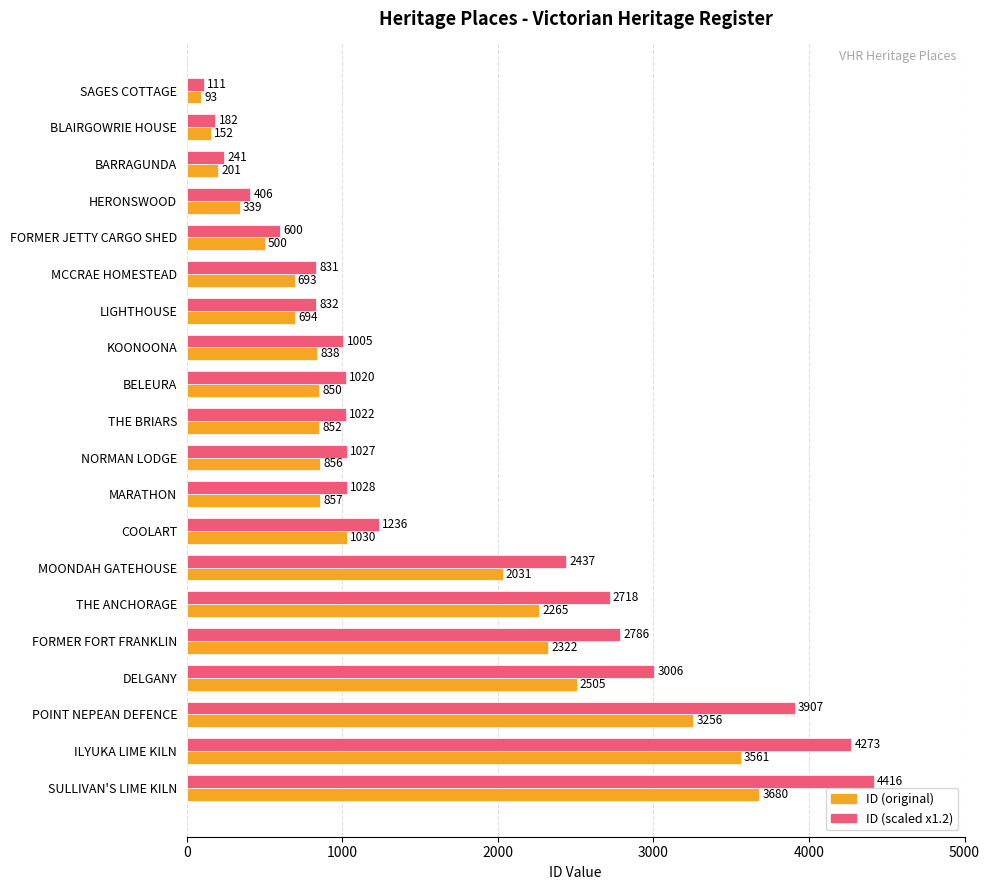

Which label corresponds to the smallest value in the chart?

SAGES COTTAGE